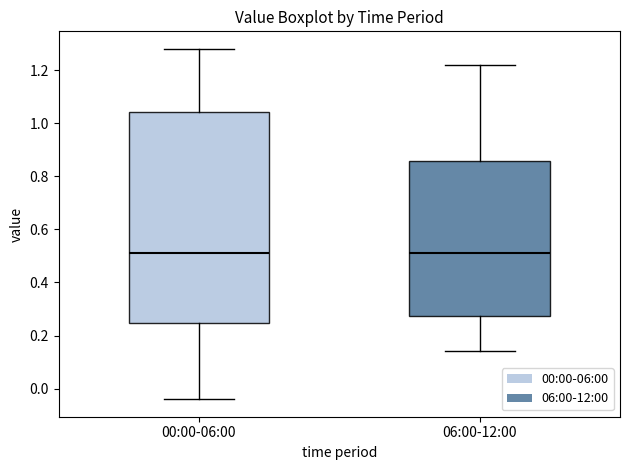

Where does the lower whisker of the box for 00:00-06:00 end on the y-axis? The values are not printed on the chart, so give them approximately, as read against the axis.

-0.04